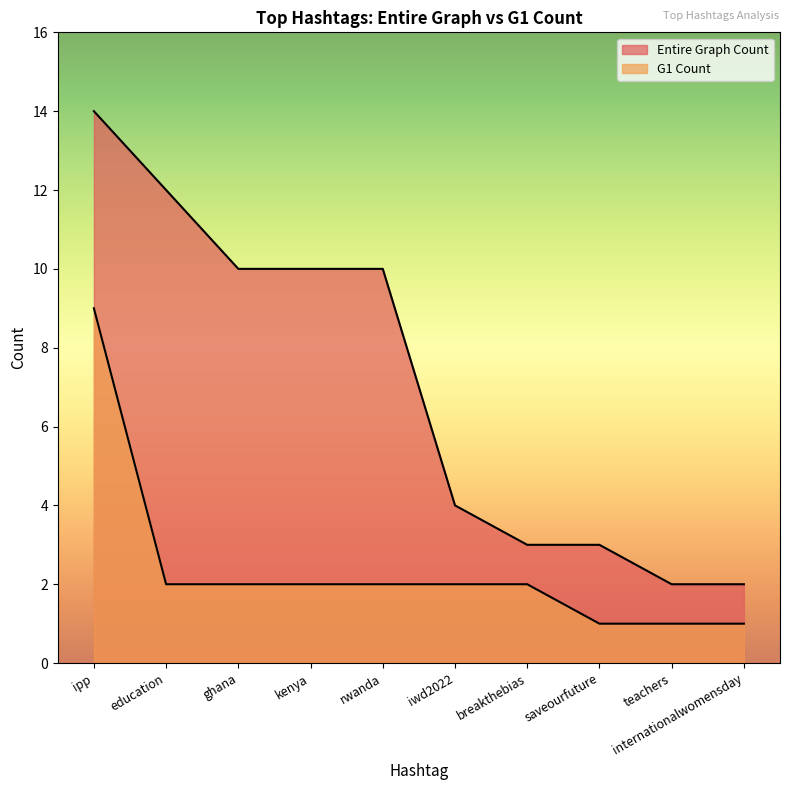

List the labels in order of Entire Graph Count value, smallest first.

teachers, internationalwomensday, breakthebias, saveourfuture, iwd2022, ghana, kenya, rwanda, education, ipp